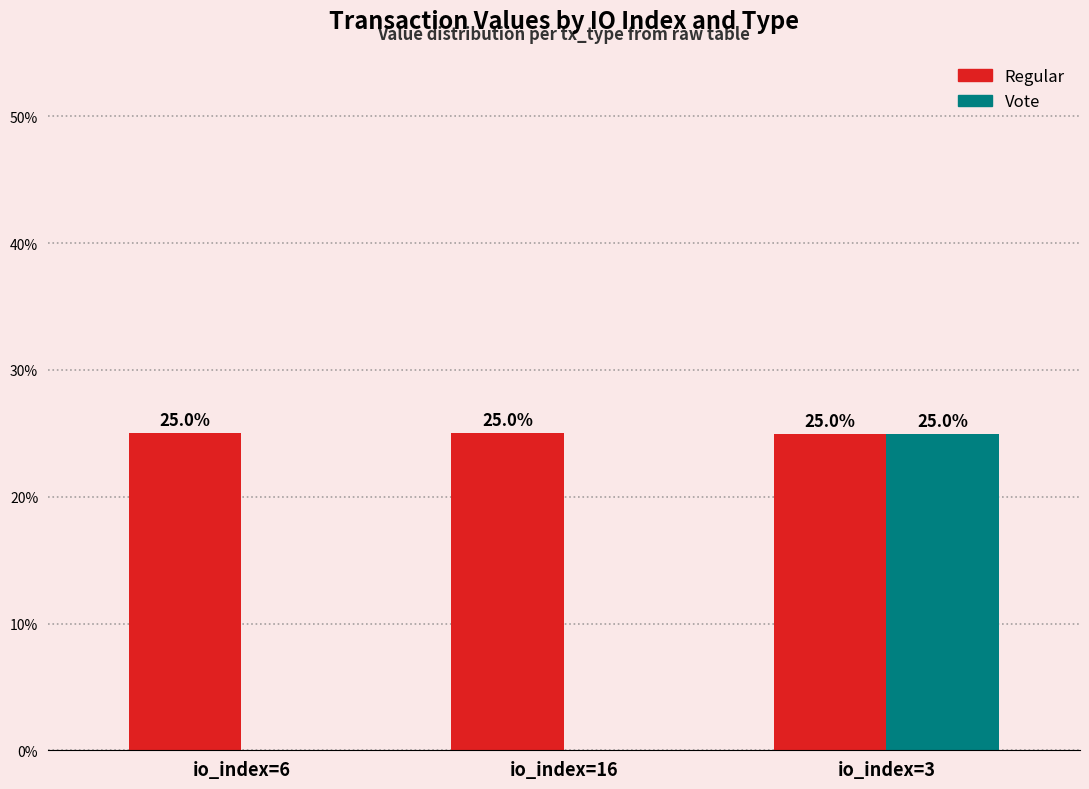

What is the total value across all series at io_index=16?

25.0